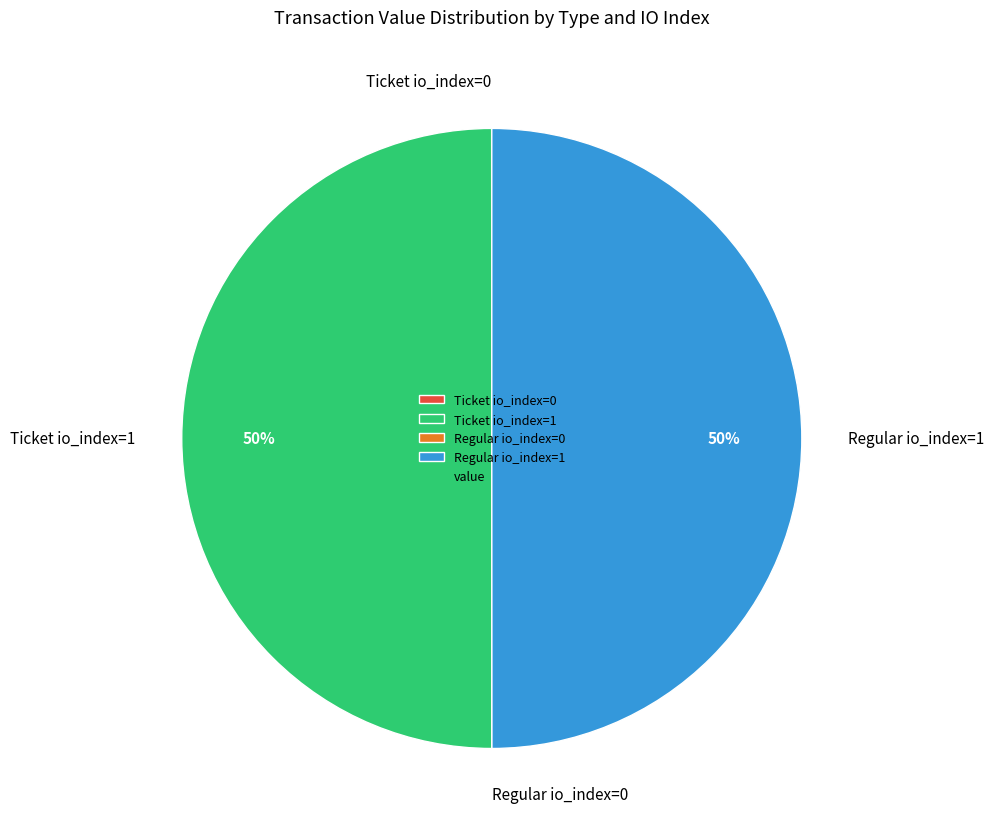

To the nearest percent, what is the combined percentage of Ticket io_index=1 and Regular io_index=1?

100%